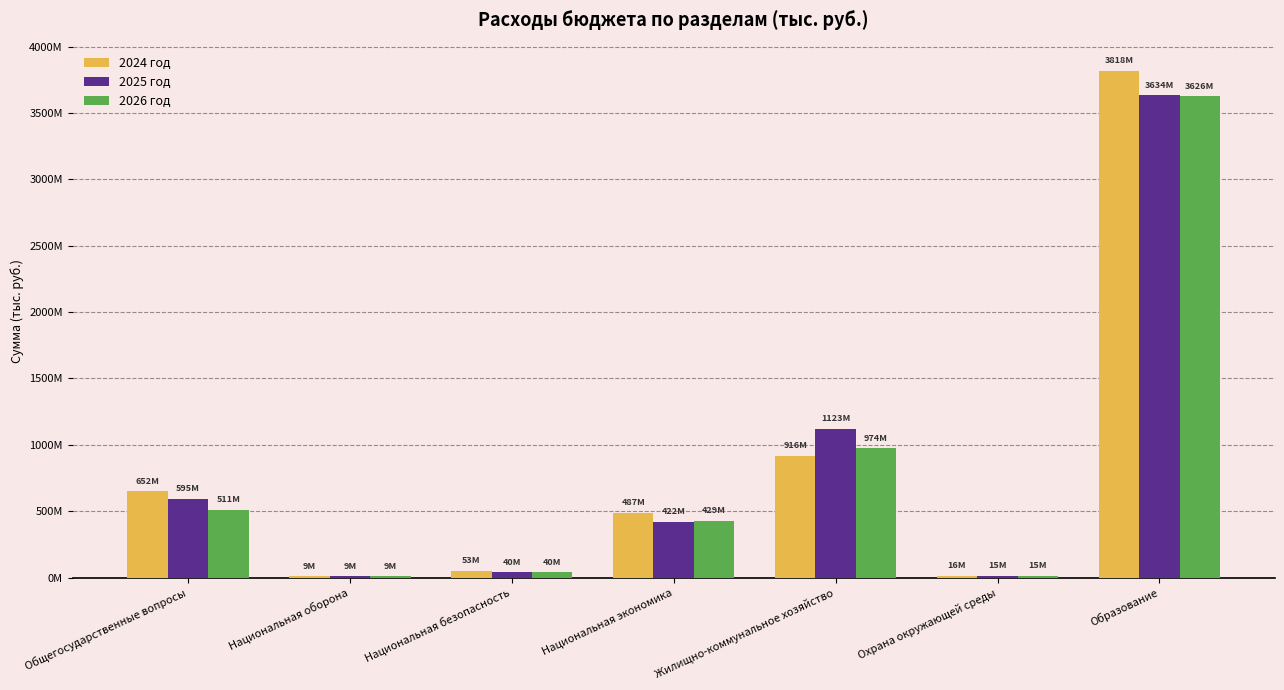

Reading left to right, transcribe all the data shown in this chart.

2024 год: Общегосударственные вопросы=651568075.2	Национальная оборона=8674010.0	Национальная безопасность=53102657.3	Национальная экономика=487295917.6	Жилищно-коммунальное хозяйство=915875815.8	Охрана окружающей среды=16033000.0	Образование=3818077544.9
2025 год: Общегосударственные вопросы=595388859.0	Национальная оборона=8963580.0	Национальная безопасность=40482700.0	Национальная экономика=422296300.0	Жилищно-коммунальное хозяйство=1123205810.0	Охрана окружающей среды=14820500.0	Образование=3633713384.7
2026 год: Общегосударственные вопросы=511430205.0	Национальная оборона=9446400.0	Национальная безопасность=40482700.0	Национальная экономика=428675900.0	Жилищно-коммунальное хозяйство=973781584.9	Охрана окружающей среды=14820500.0	Образование=3626133044.9